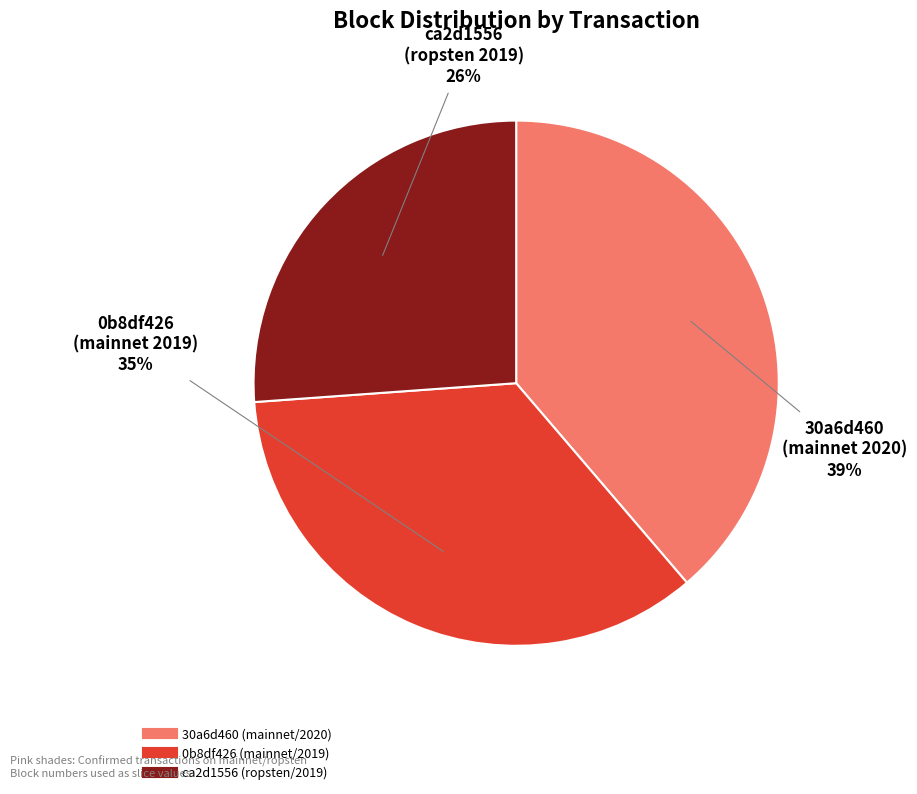

Do 0b8df426 (mainnet/2019) and ca2d1556 (ropsten/2019) together represent more than half of the pie?

Yes